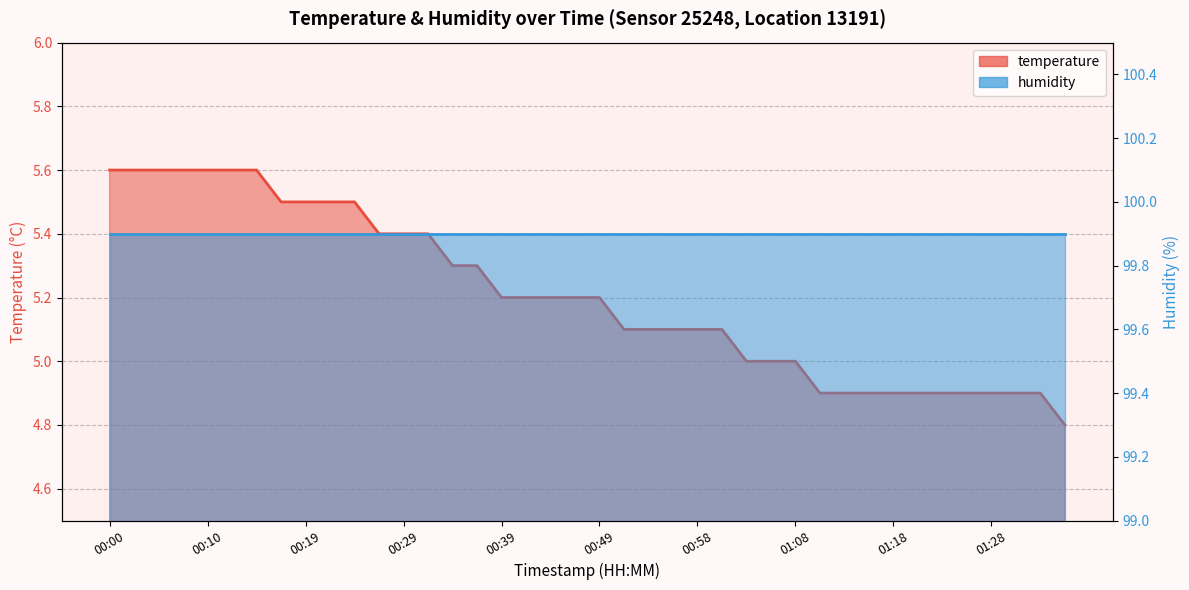

What is the maximum value shown in the chart?

5.6